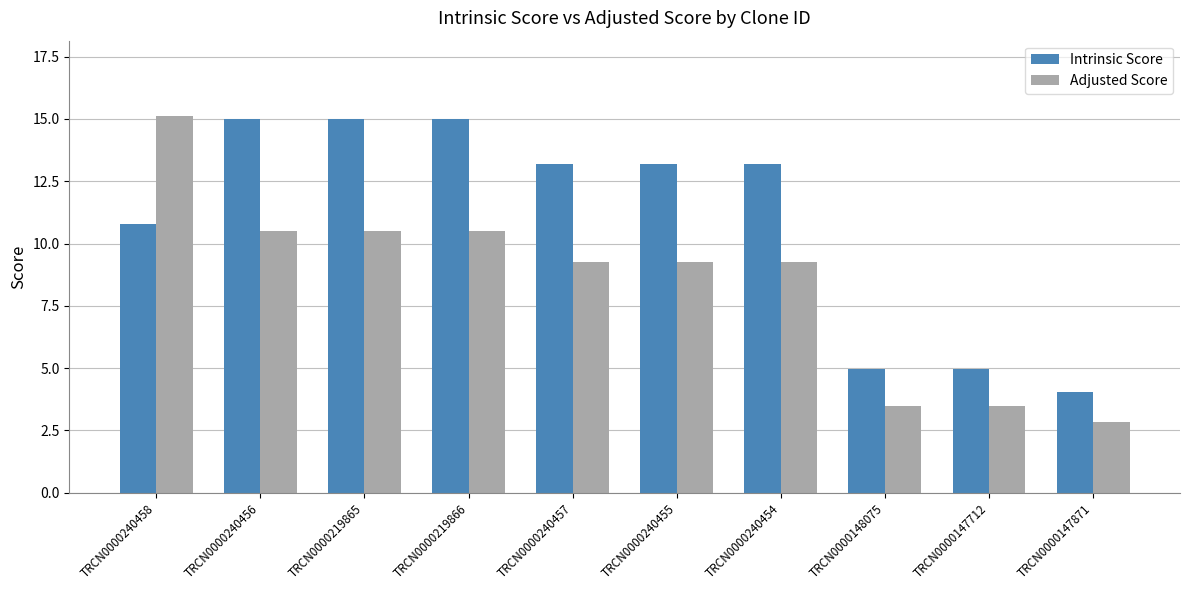

Which series has the widest spread of values?

Adjusted Score